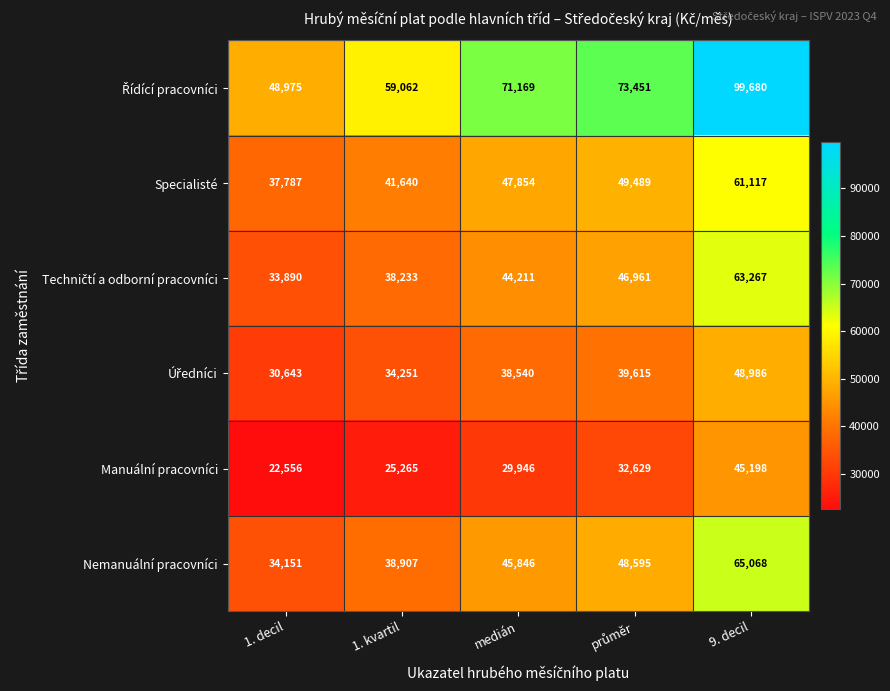

What is the greatest value displayed?

99680